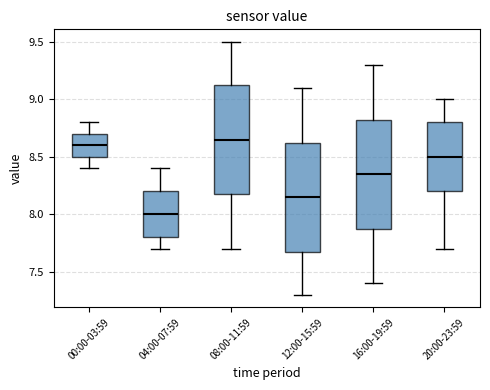

Reading left to right, read every box against the y-axis: the position of its median line, the range the box covers, and the ends of its whiskers. The values are not printed on the chart, so give them approximately, as read against the axis.

00:00-03:59: median 8.60, box 8.50 to 8.70, whiskers 8.40 to 8.80
04:00-07:59: median 8.00, box 7.80 to 8.20, whiskers 7.70 to 8.40
08:00-11:59: median 8.65, box 8.20 to 9.15, whiskers 7.70 to 9.50
12:00-15:59: median 8.15, box 7.70 to 8.65, whiskers 7.30 to 9.10
16:00-19:59: median 8.35, box 7.90 to 8.85, whiskers 7.40 to 9.30
20:00-23:59: median 8.50, box 8.20 to 8.80, whiskers 7.70 to 9.00